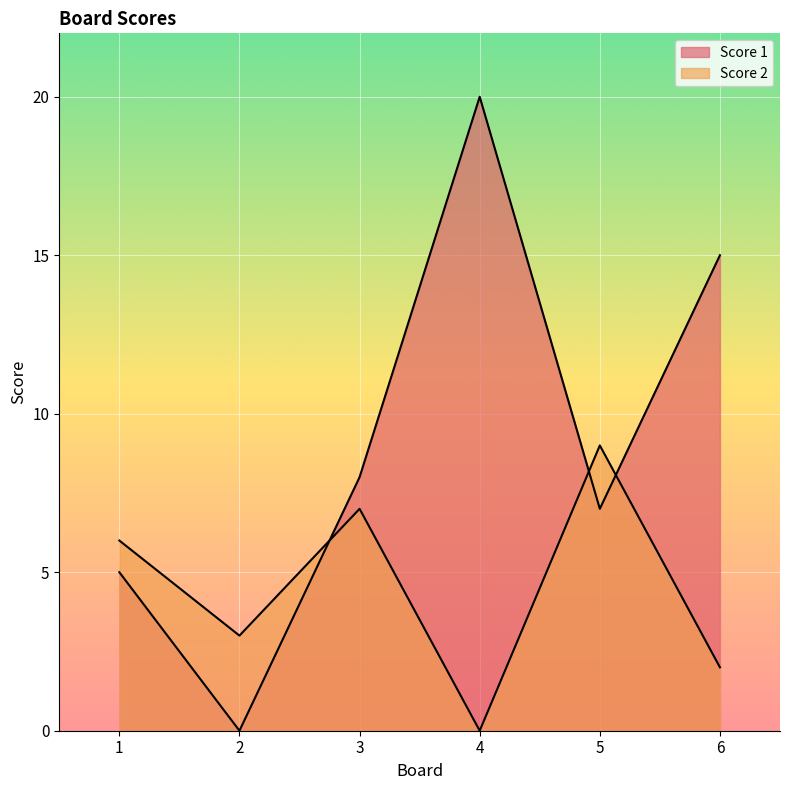

Between 4 and 1, which is larger?

4